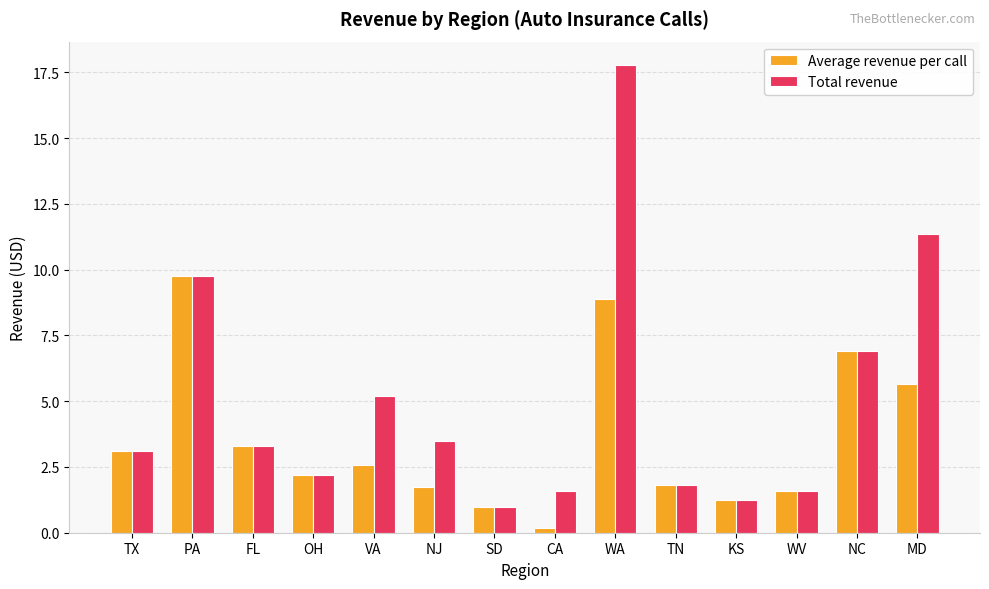

Between WV and MD, which series saw the biggest shift?

Total revenue